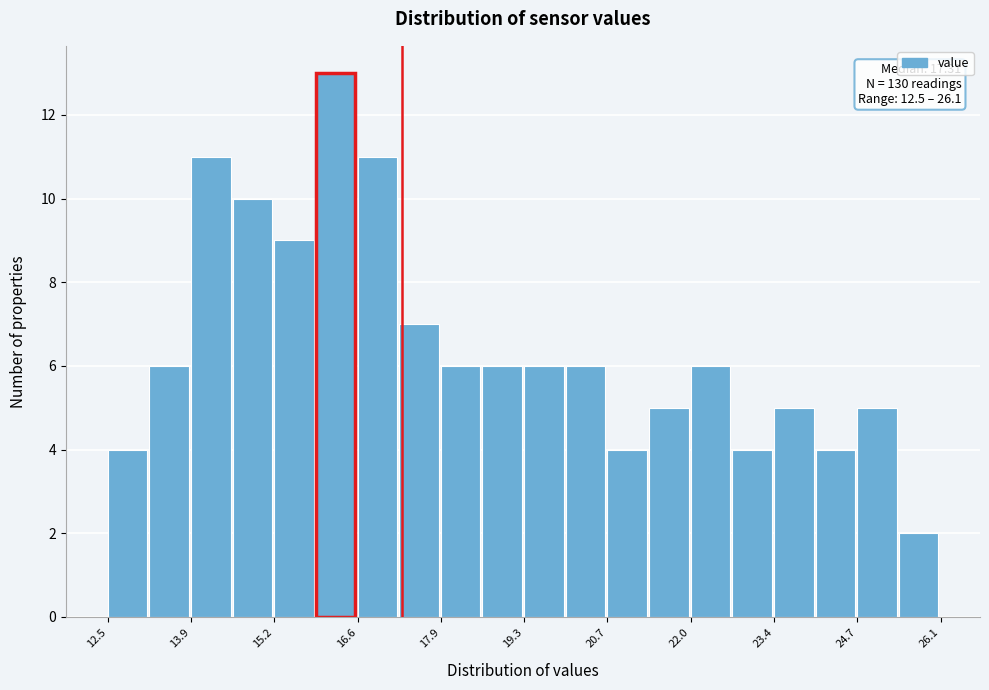

Around what value on the x-axis is the tallest bar? Give the approximate position of its centre, as read against the axis.

16.2